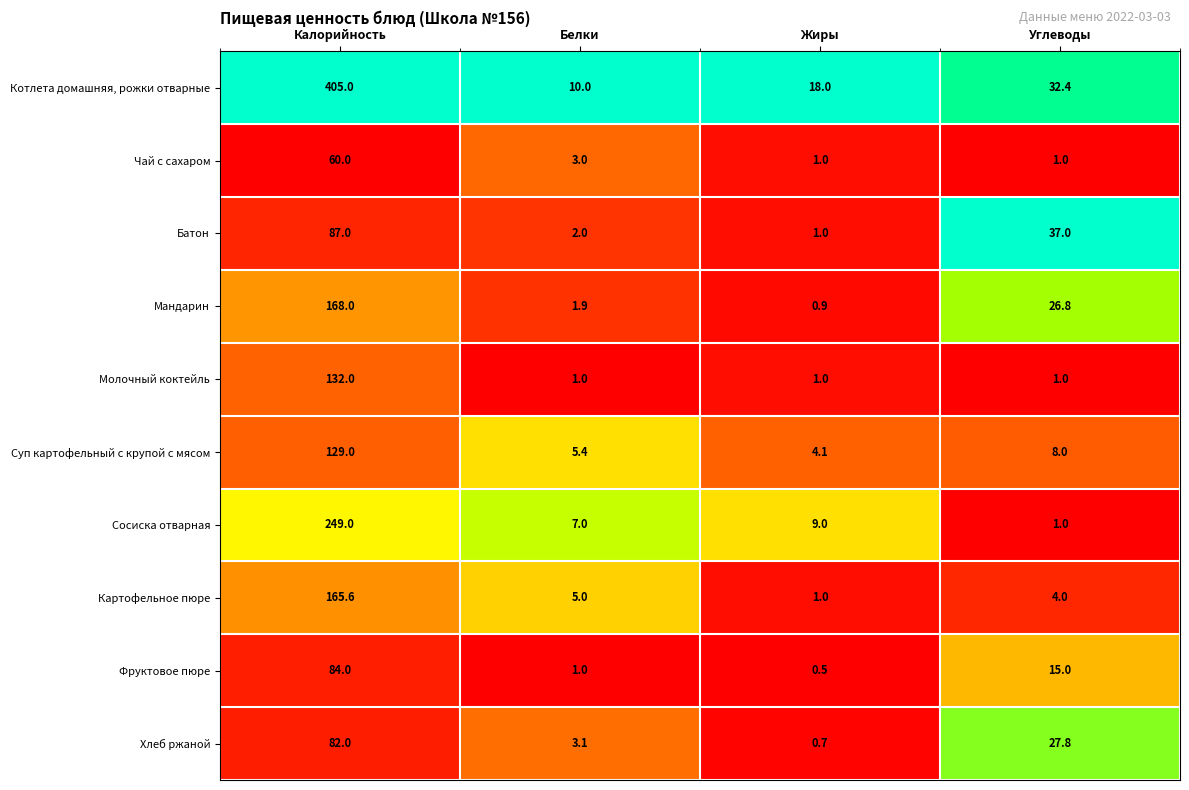

Which series has the largest range (max minus min)?

Котлета домашняя, рожки отварные